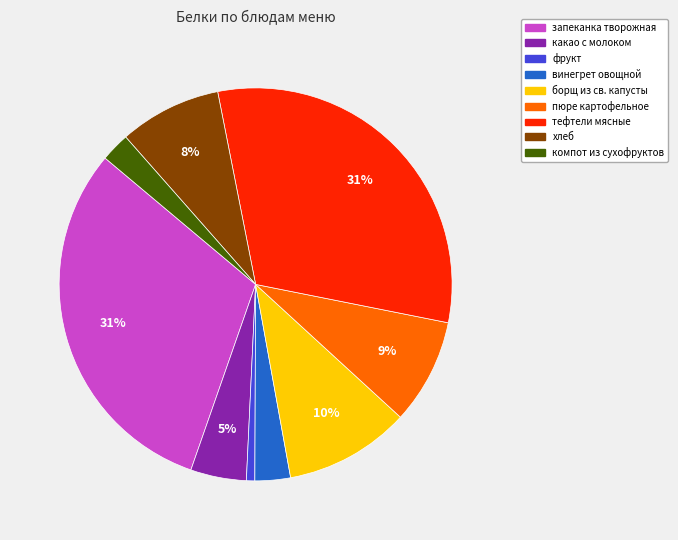

Combined, do борщ из св. капусты and пюре картофельное account for over 50%?

No